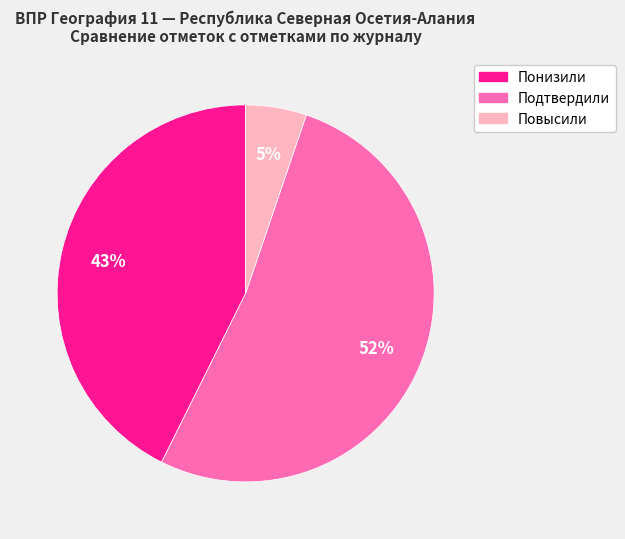

What percentage is the Повысили slice, to the nearest percent?

5%